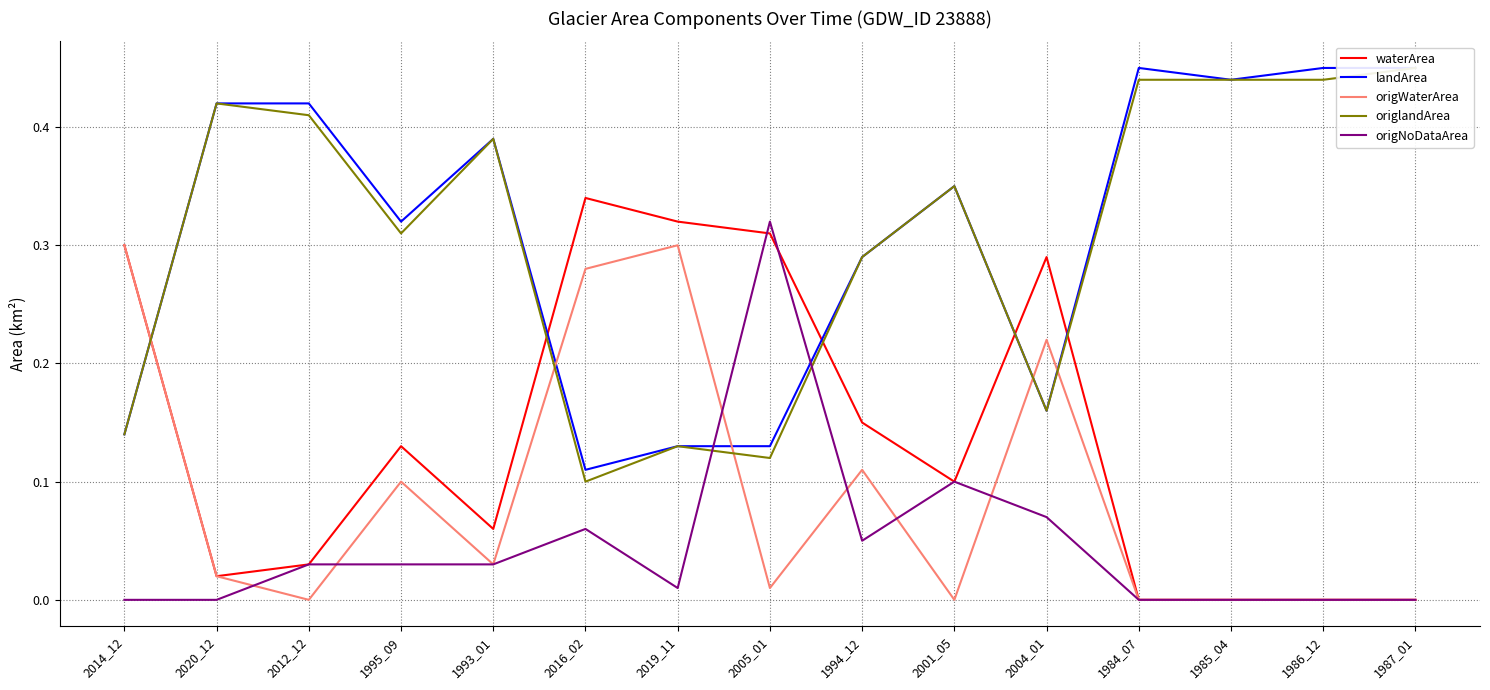

Is it true that waterArea equals 0.0 at 2020_12?

True